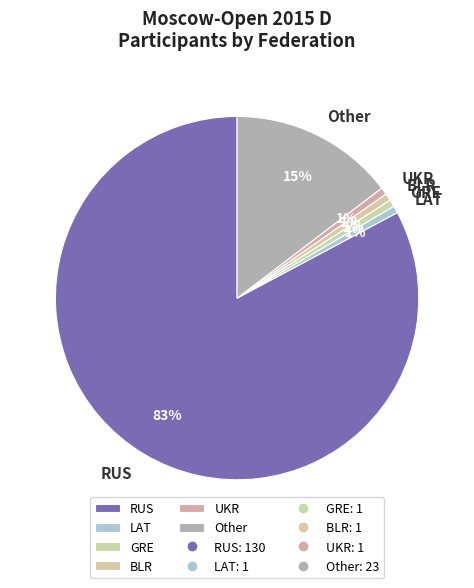

Does any single category account for the majority?

Yes